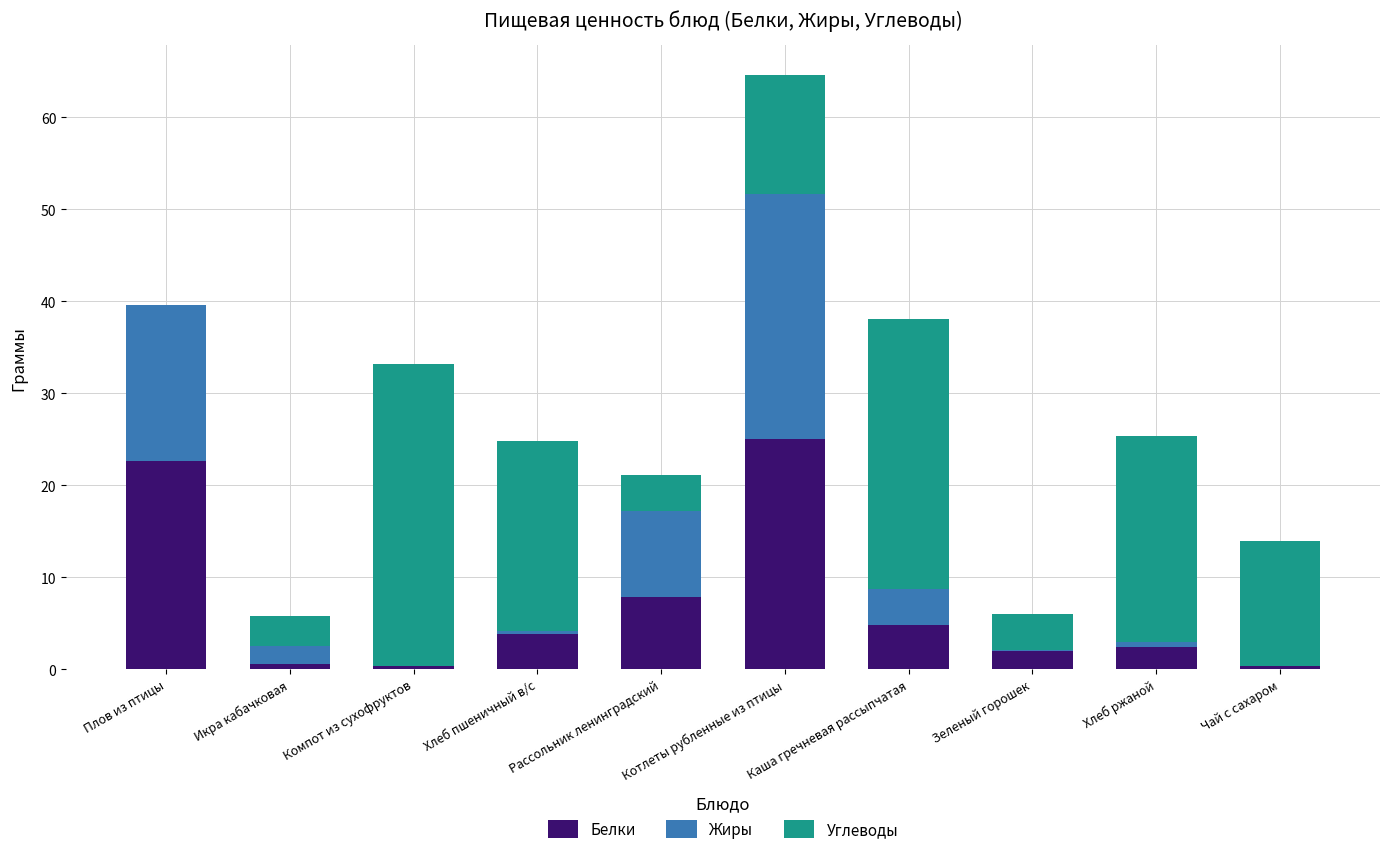

At which category is the sum across all series the highest?

Котлеты рубленные из птицы